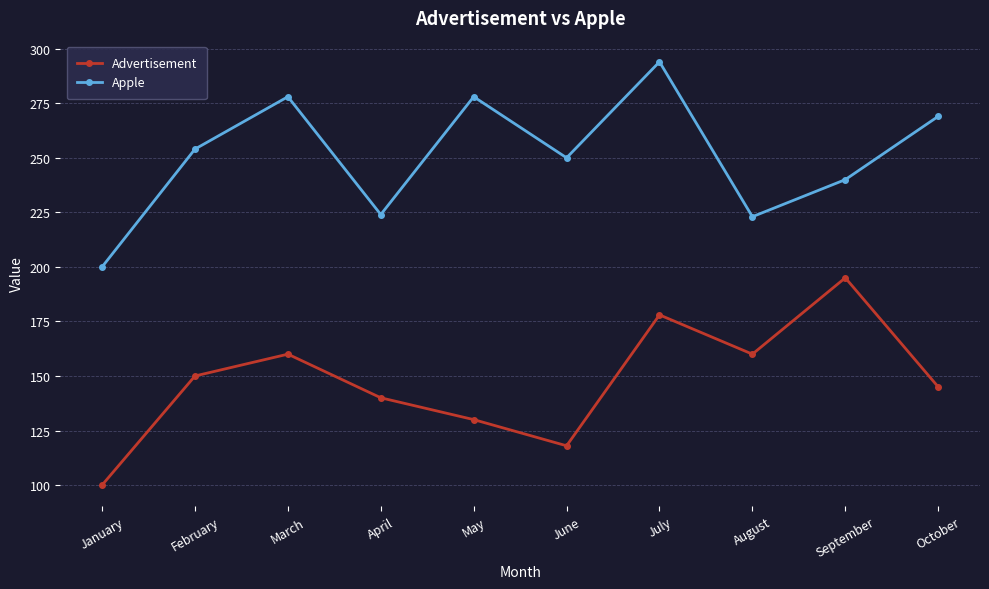

What are all the series names shown in the legend?

Advertisement, Apple